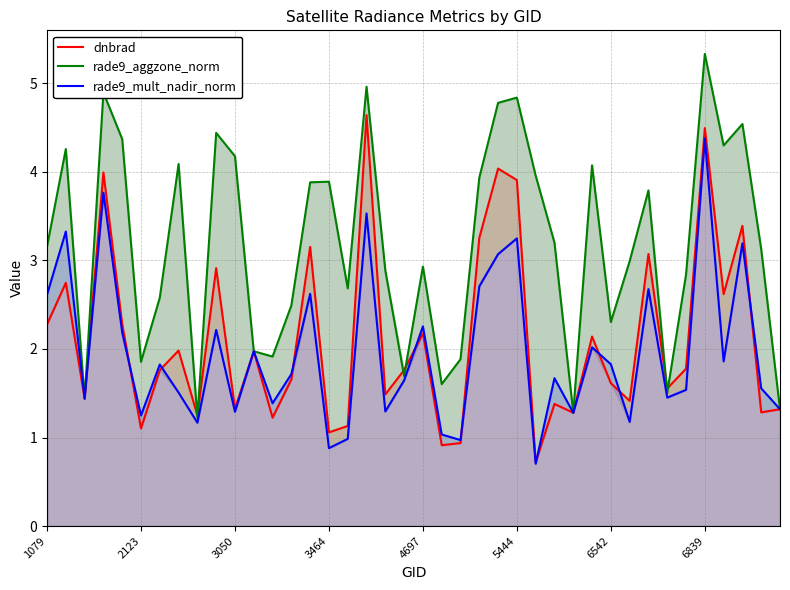

What is the maximum value shown in the chart?

5.3